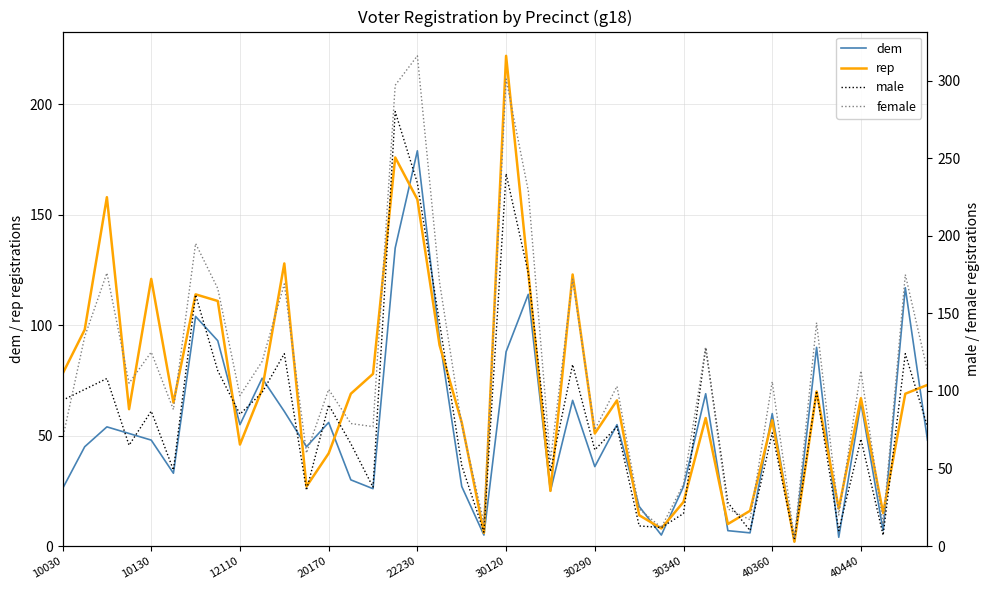

In male, how many points are higher than both neighbors (excluding endpoints)?

14